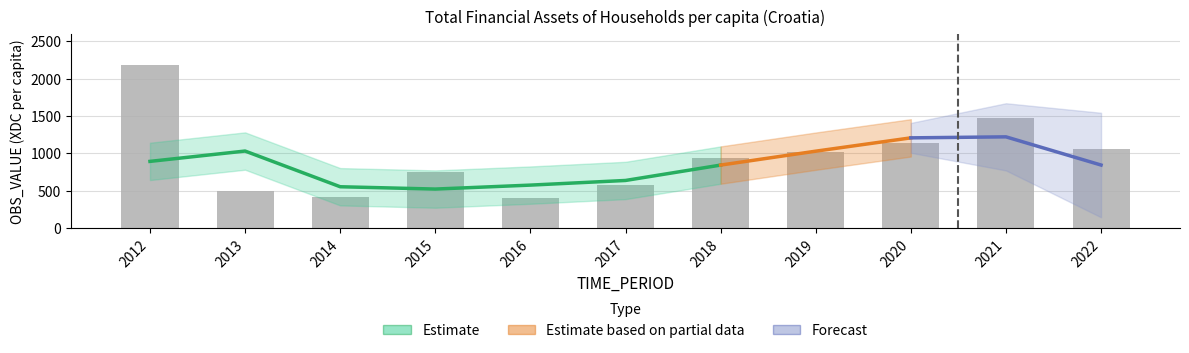

Reading right to left, transcribe all the data shown in this chart.

2022=1054.7	2021=1470.7	2020=1132.9	2019=1014.0	2018=935.5	2017=574.1	2016=395.9	2015=748.8	2014=415.4	2013=489.1	2012=2183.2